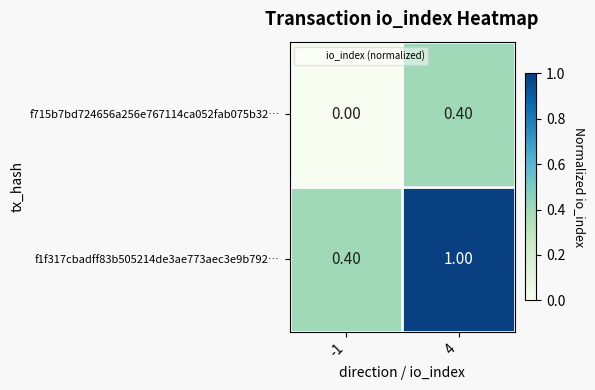

What is the sum of the f715b7bd724656a256e767114ca052fab075b32… values at 4 and -1?

0.4